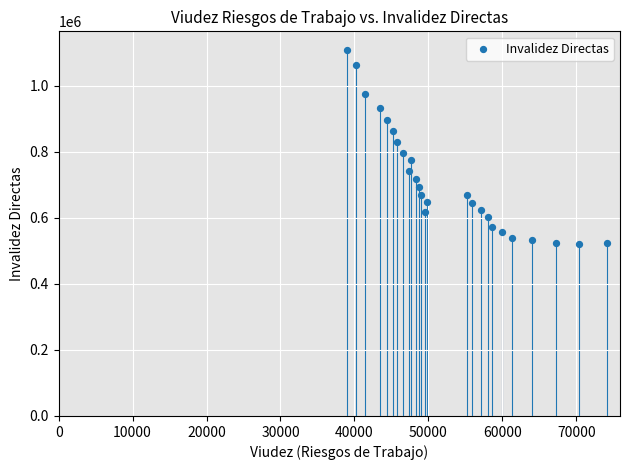

What is the range of Y values (max minus min)?

589298